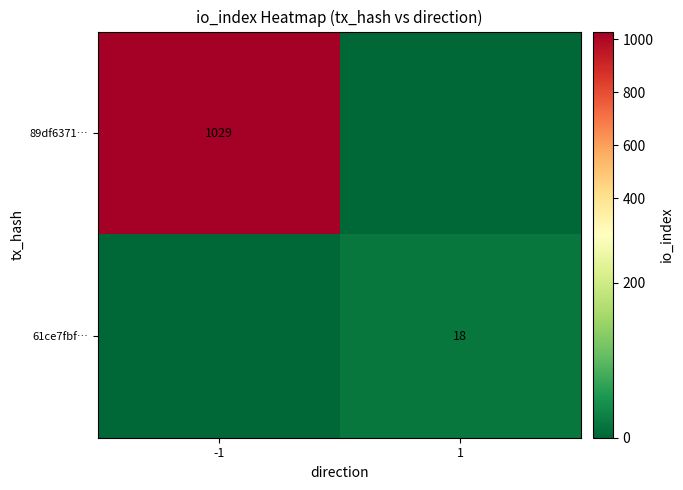

Is it true that 89df6371… equals 1029 at -1?

True